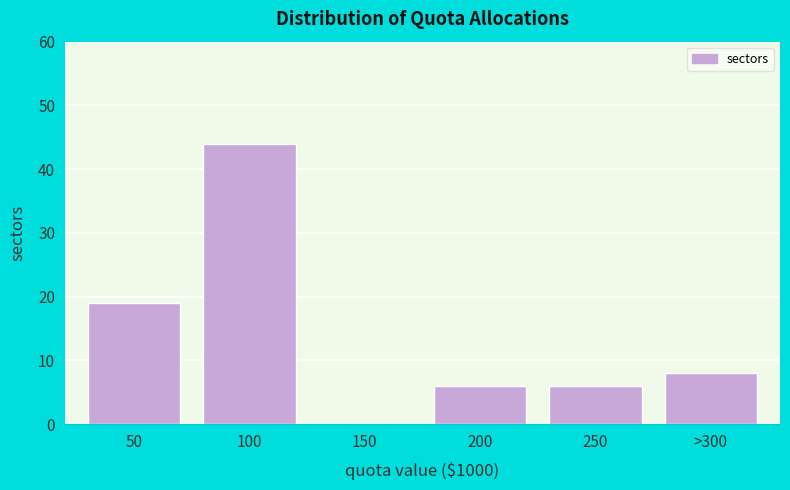

Reading right to left, list all the values displayed in this chart.

>300=8	250=6	200=6	150=0	100=44	50=19